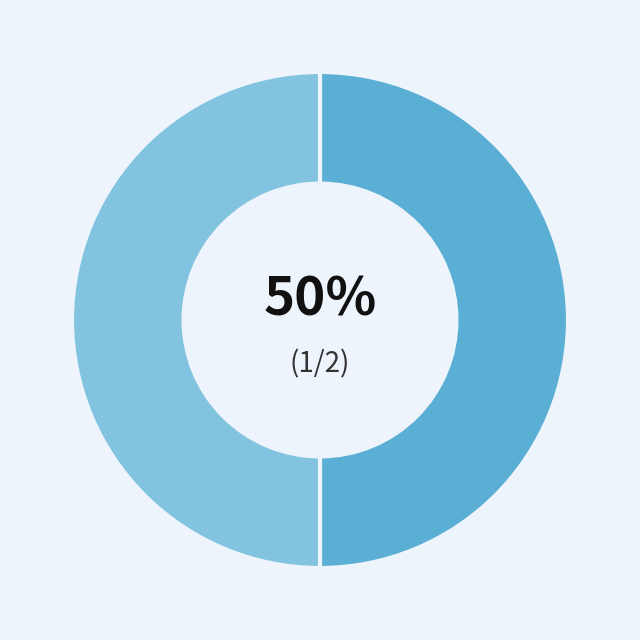

How many segments does this pie chart have?

2